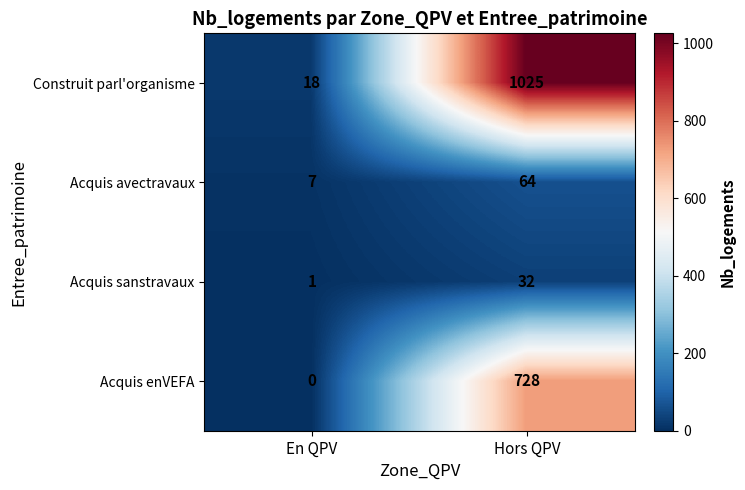

The Acquis avectravaux series shows 2 at En QPV. True or false?

False